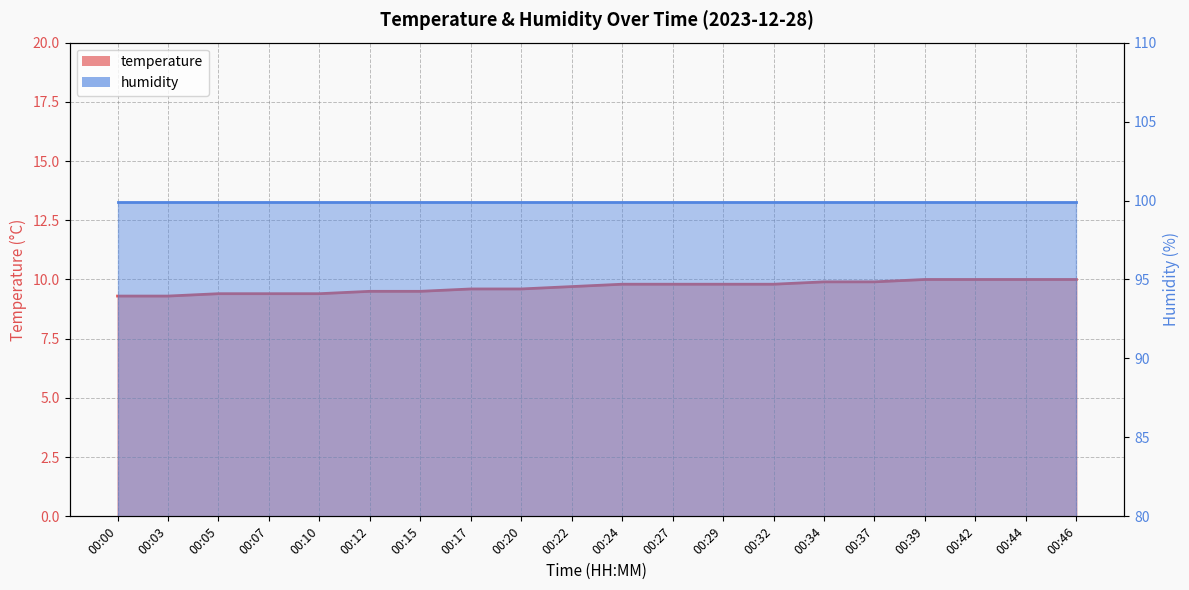

True or false: the data shows 10.0 at 00:44.

True